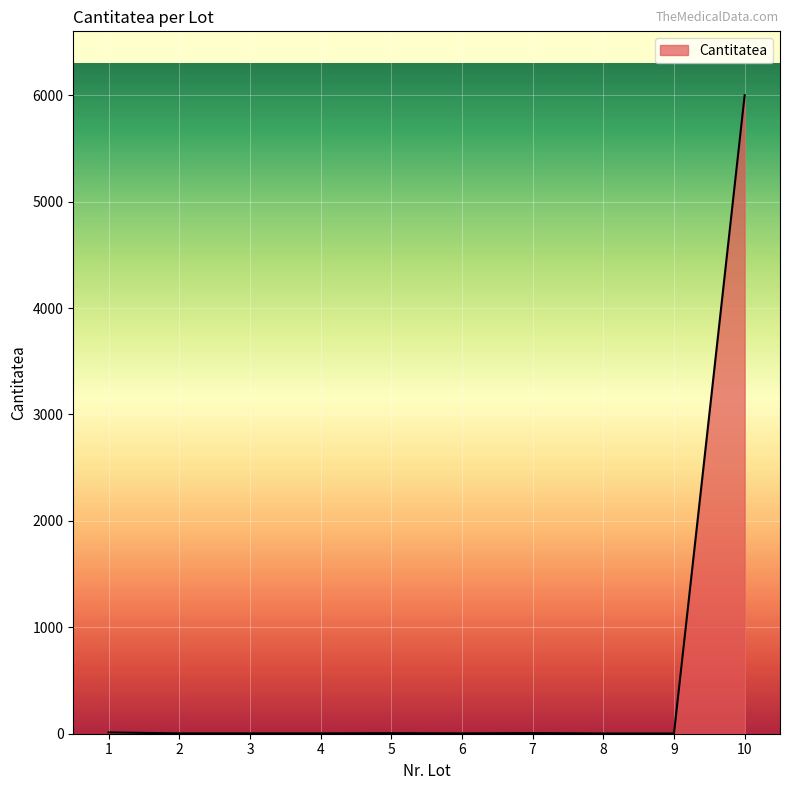

What is the maximum value shown in the chart?

6000